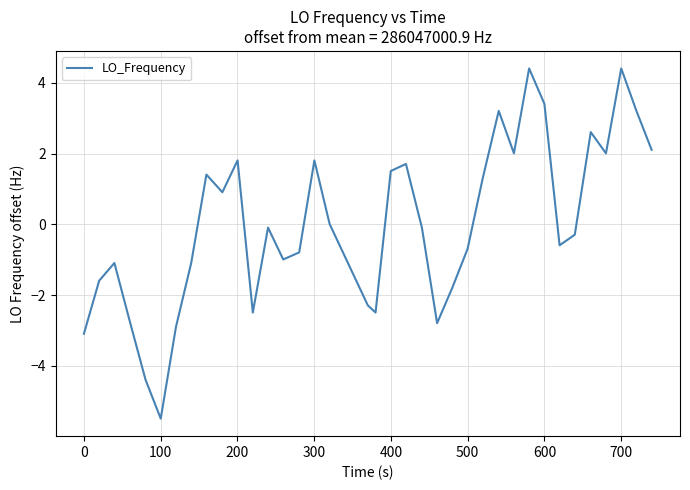

How many lines are shown in the chart?

1